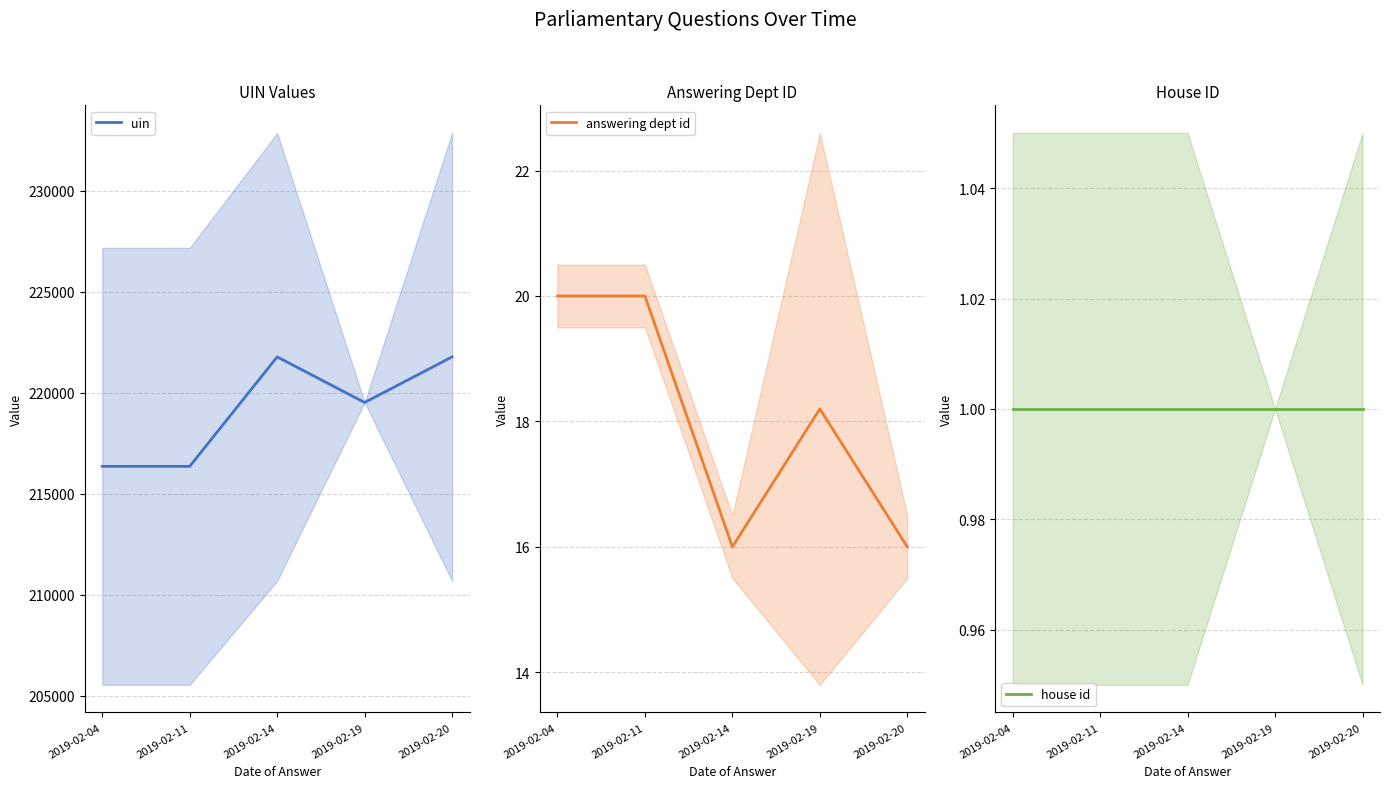

How many interior local peaks does the answering dept id series have?

1